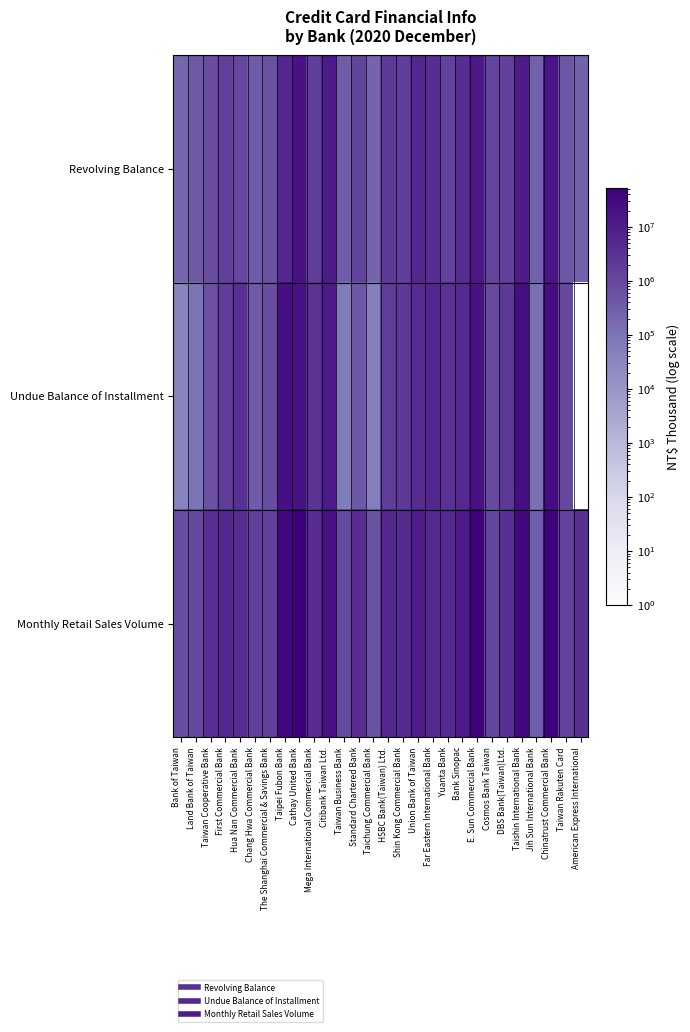

Which series has the largest range (max minus min)?

Monthly Retail Sales Volume